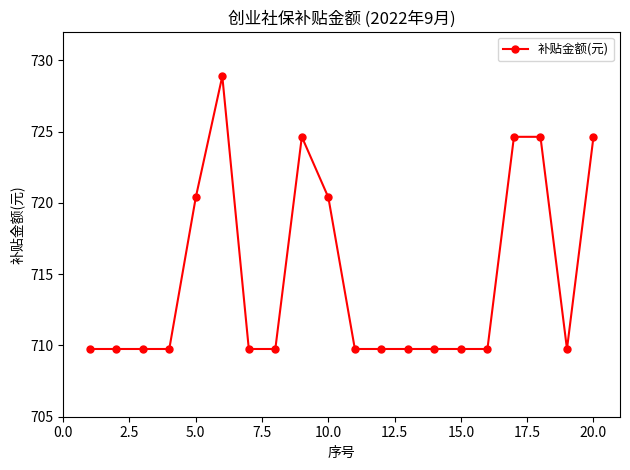

What is the average value?

714.7